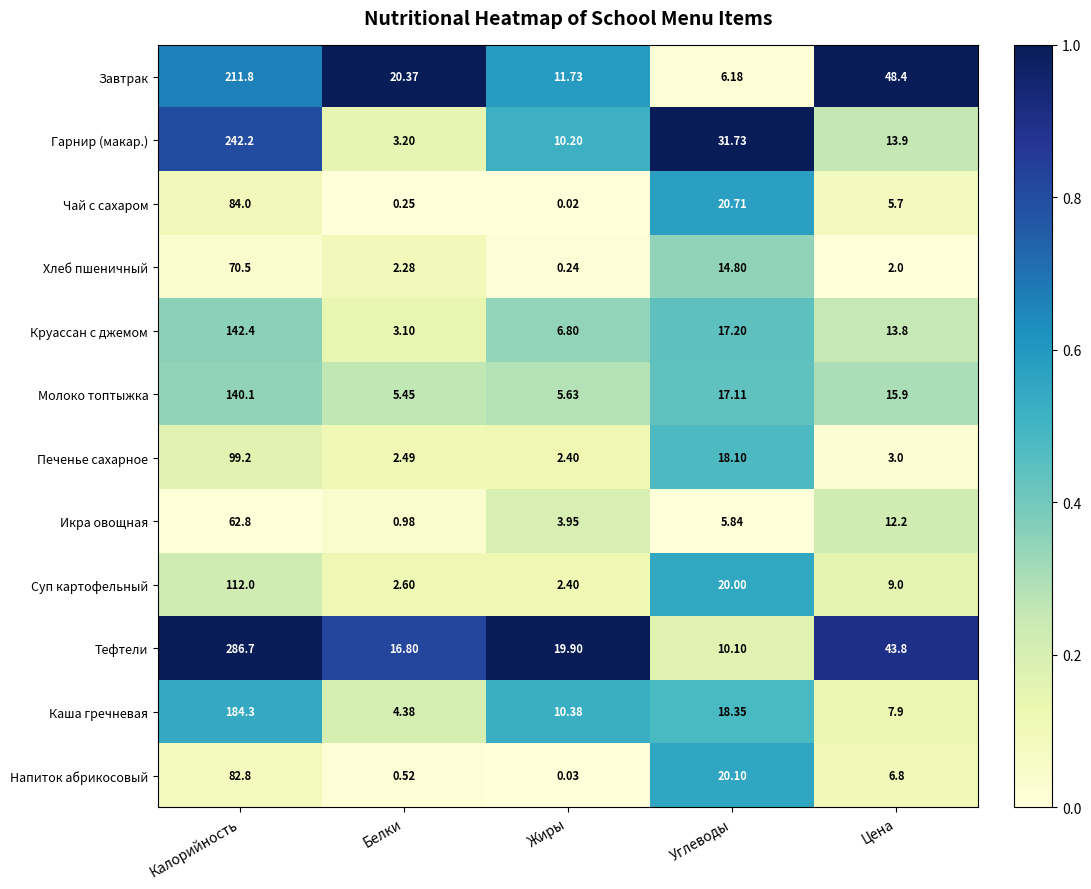

What is the total value across all series at Жиры?

73.7